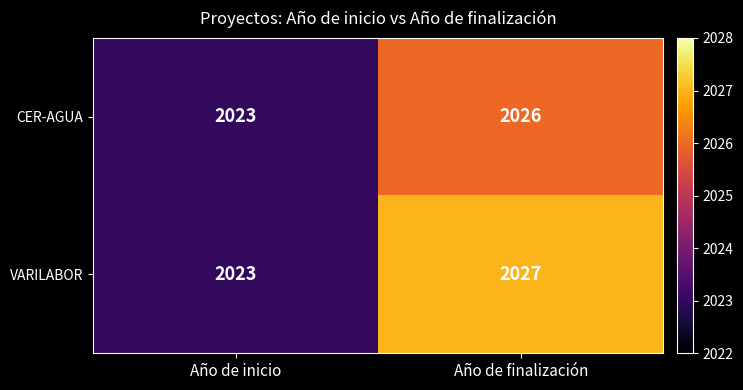

Which series changed the most between Año de inicio and Año de finalización?

VARILABOR